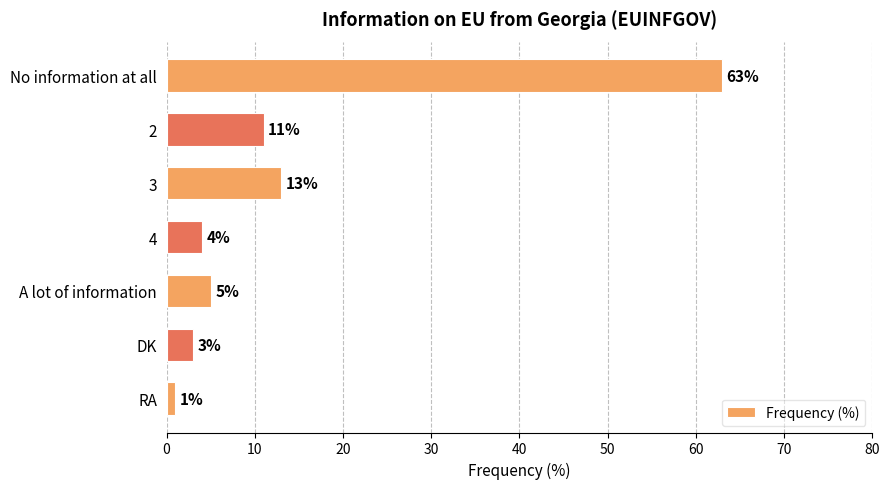

Reading top to bottom, transcribe all the data shown in this chart.

63	11	13	4	5	3	1